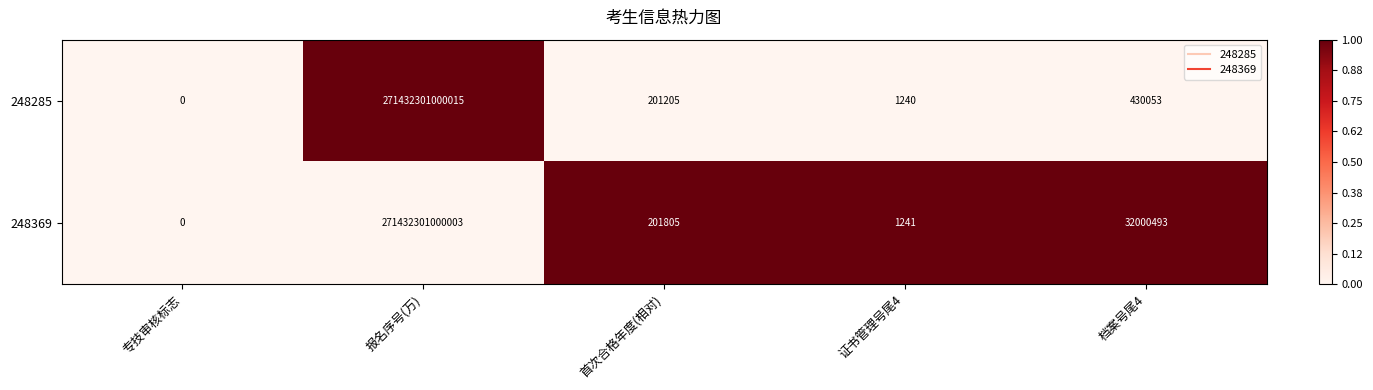

True or false: 248285 has a value of 707173 at 档案号尾4.

False